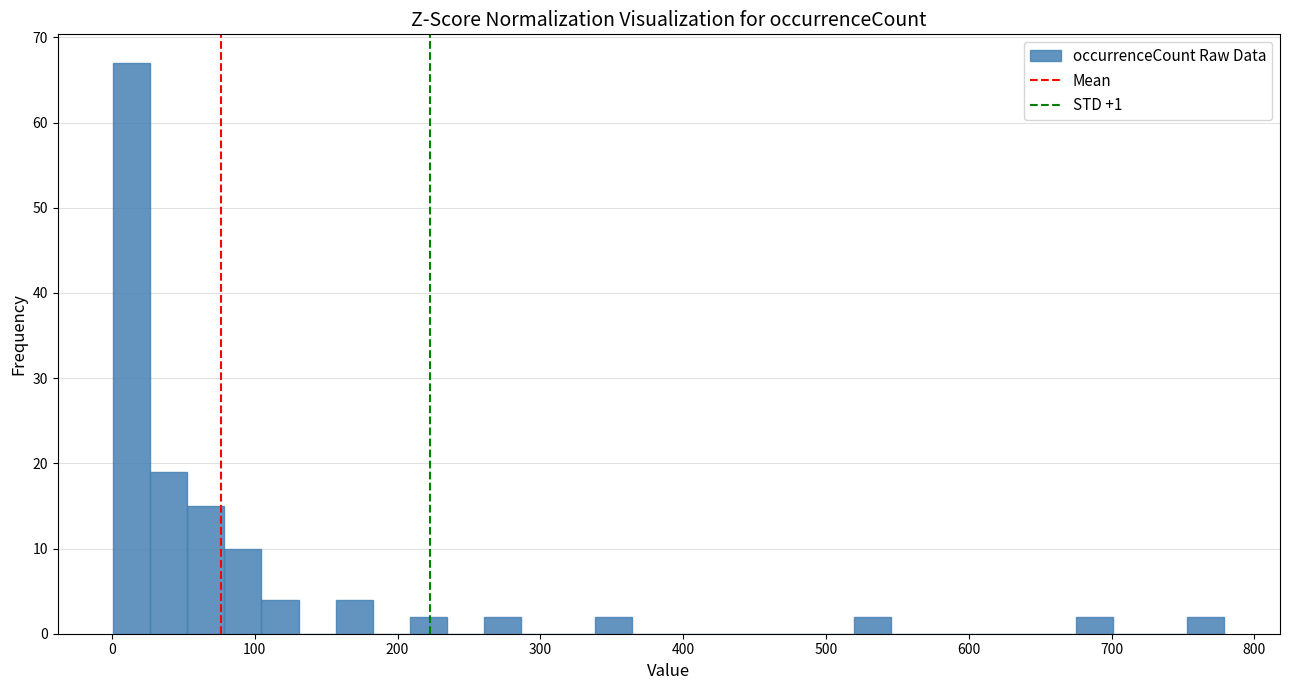

Read against the x-axis, roughly where is the centre of the tallest bar?

10